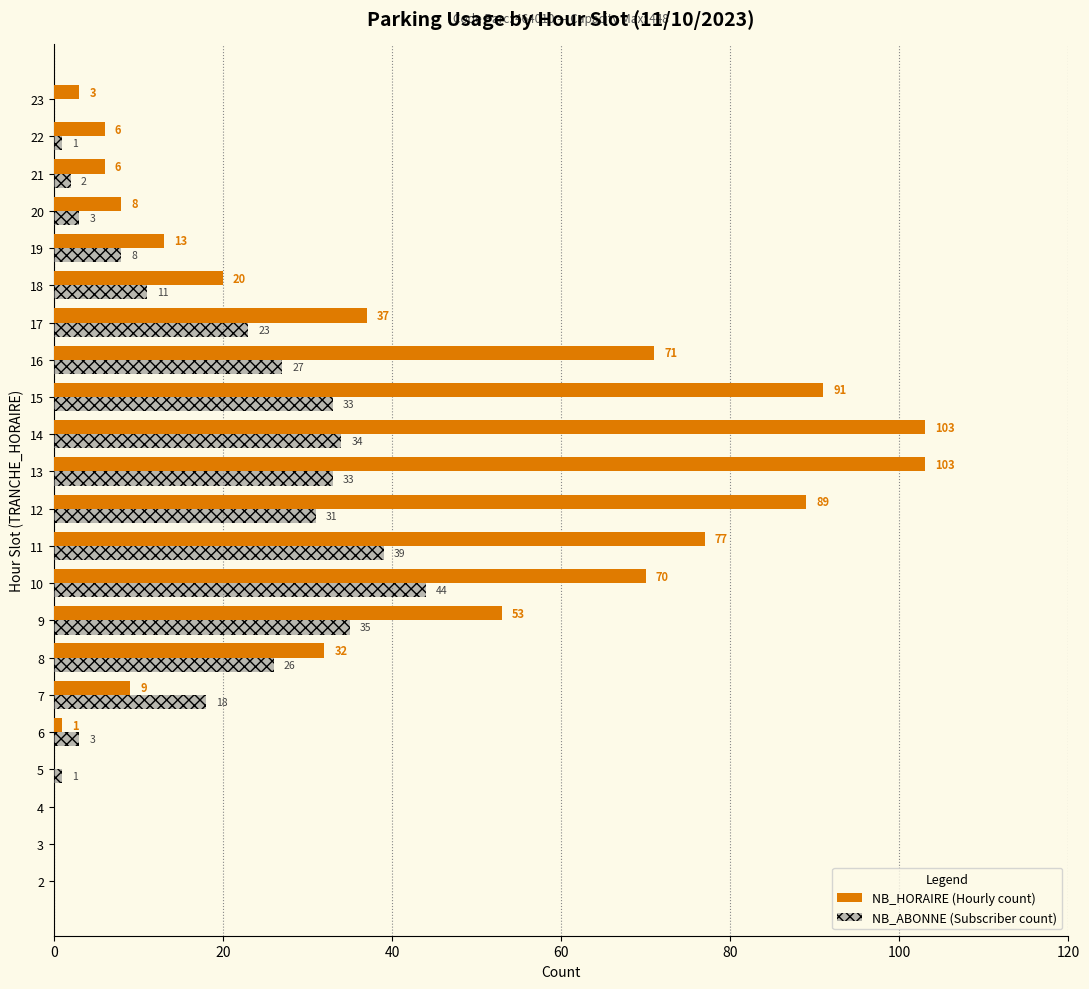

At which category is the sum across all series the highest?

14